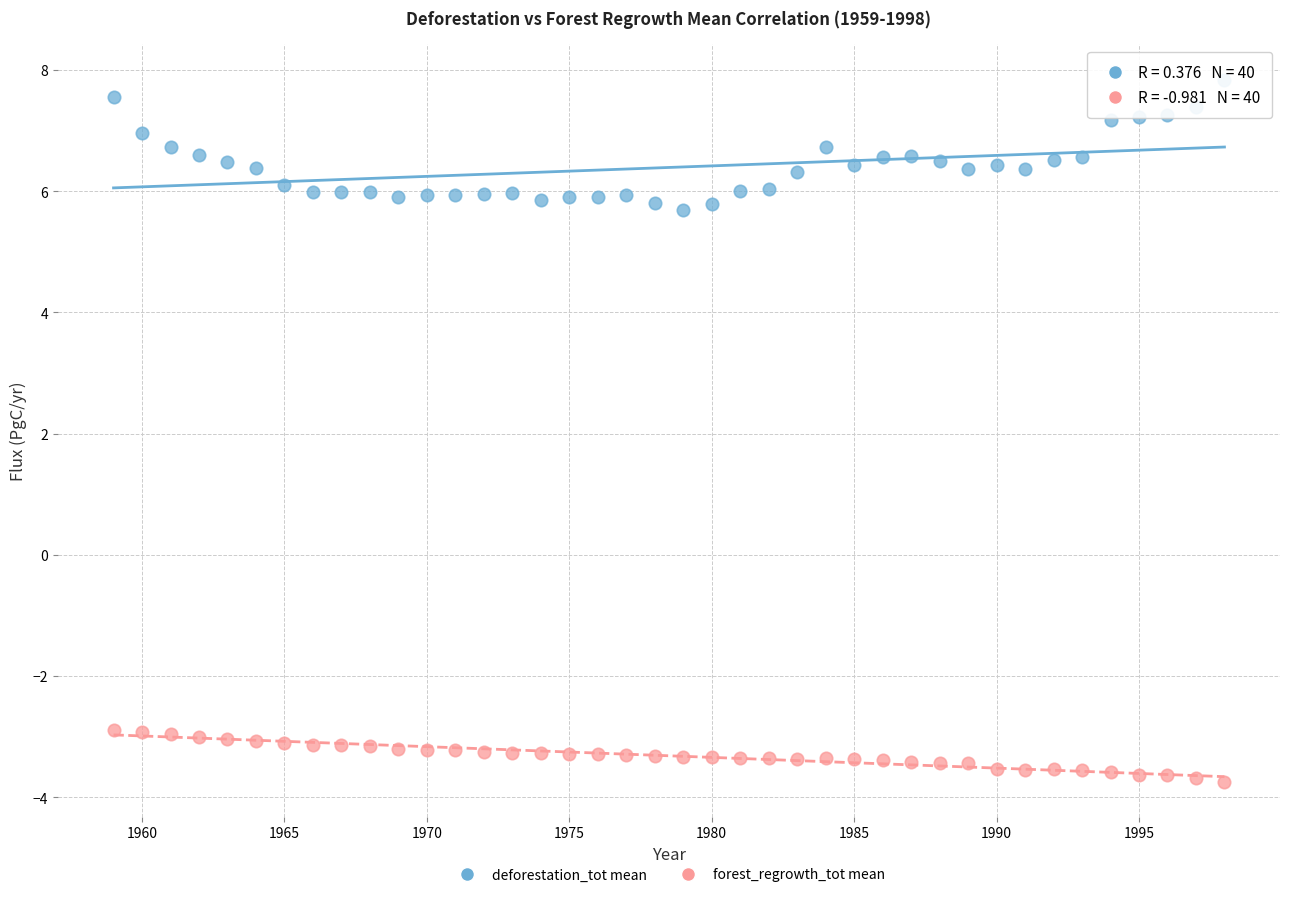

What is the X range (max minus min) for the scatter plot?

39.0